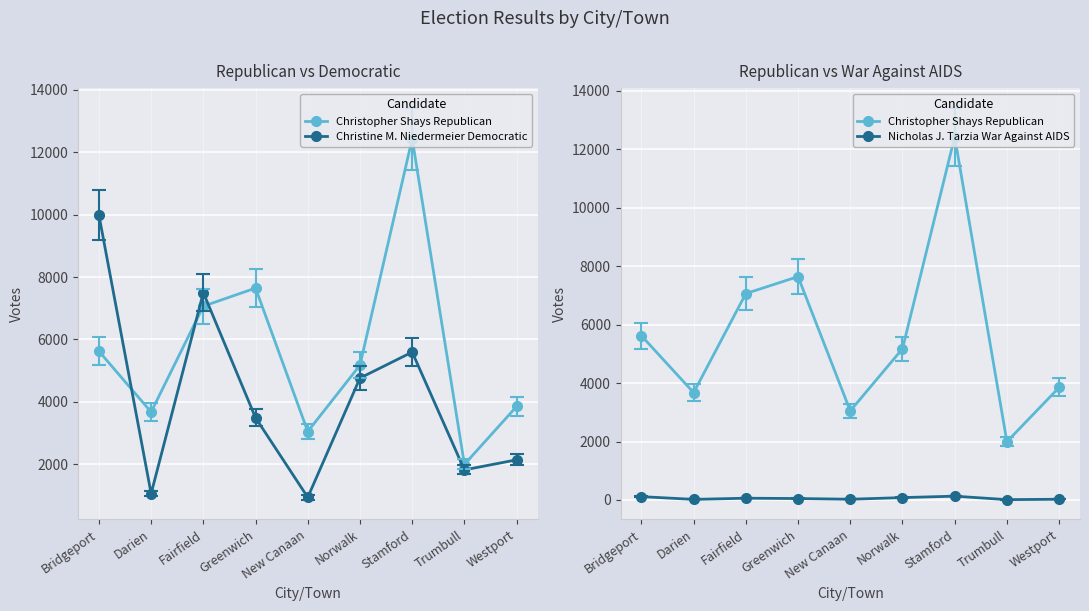

Rank the series by their maximum value, from highest to lowest.

Christopher Shays Republican, Christine M. Niedermeier Democratic, Nicholas J. Tarzia War Against AIDS